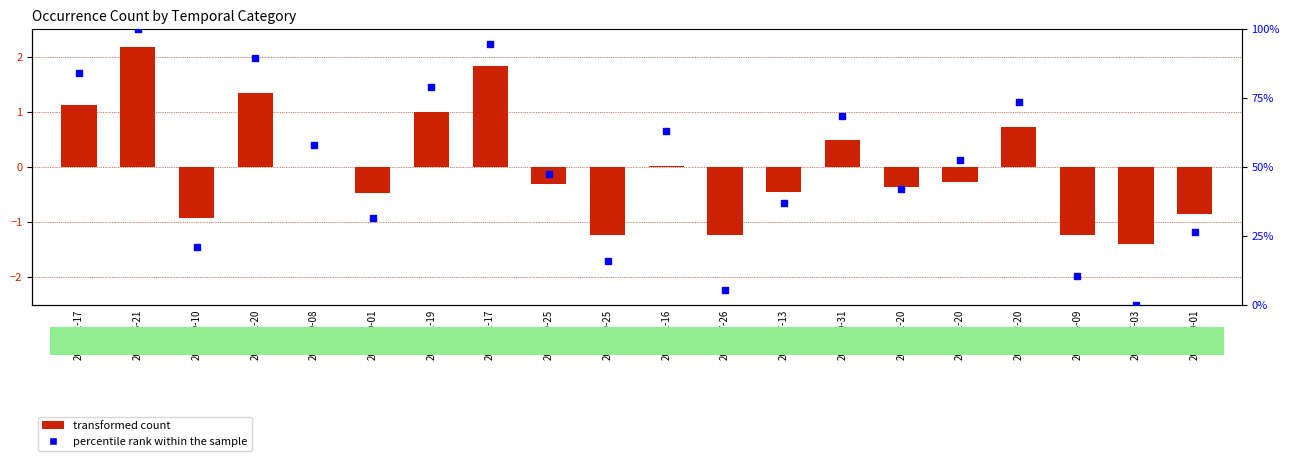

What is the total value across all series at 2010-07-26?

4.0